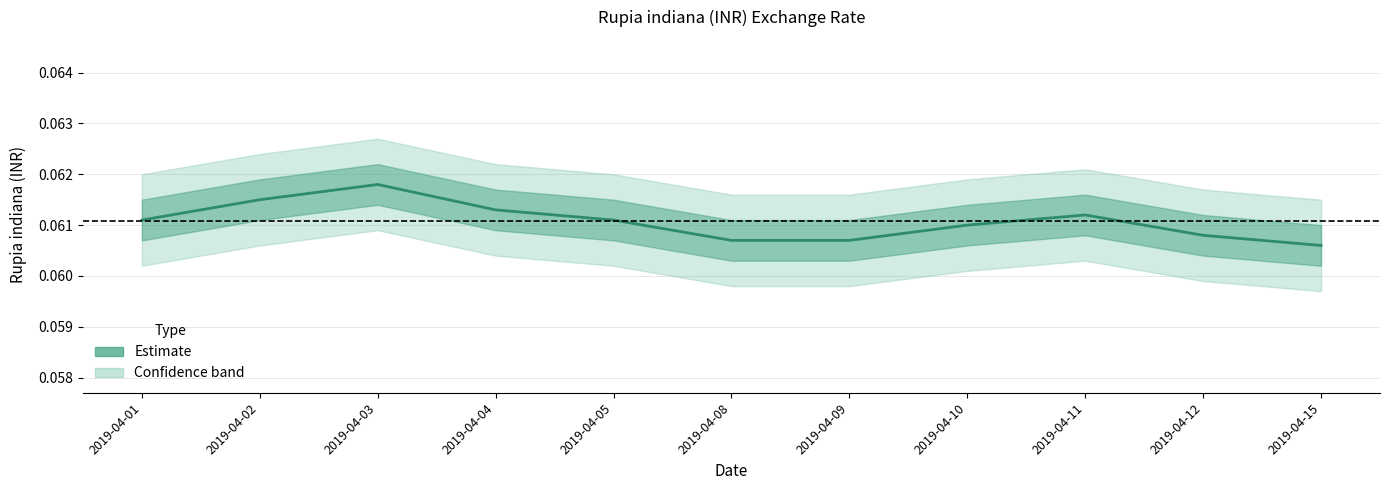

At which label is the value closest to 0?

2019-04-15